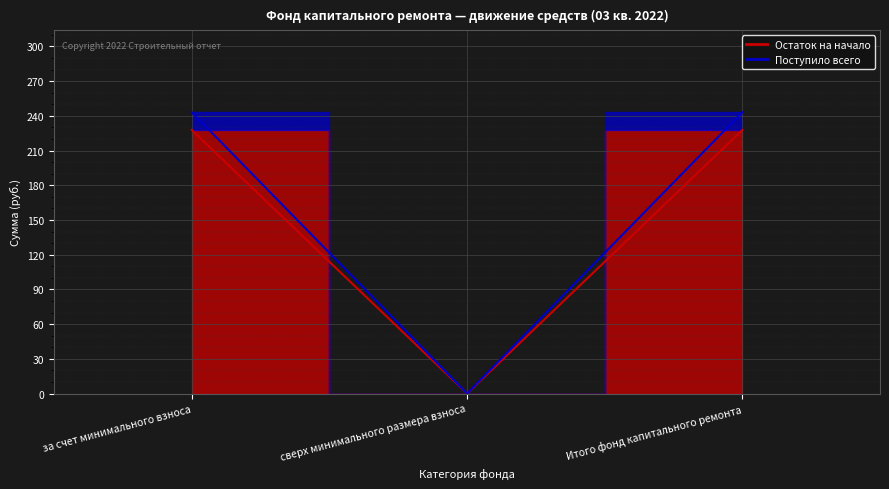

How many data points in Остаток на начало (line) are less than 227?

1